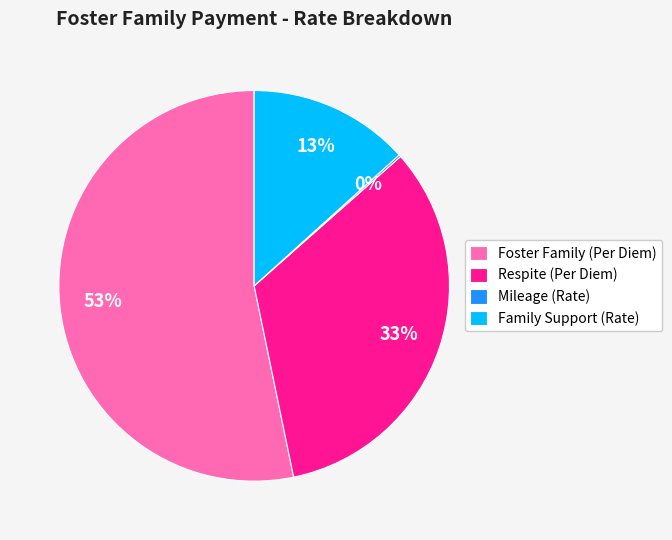

Which category accounts for the majority?

Foster Family (Per Diem)